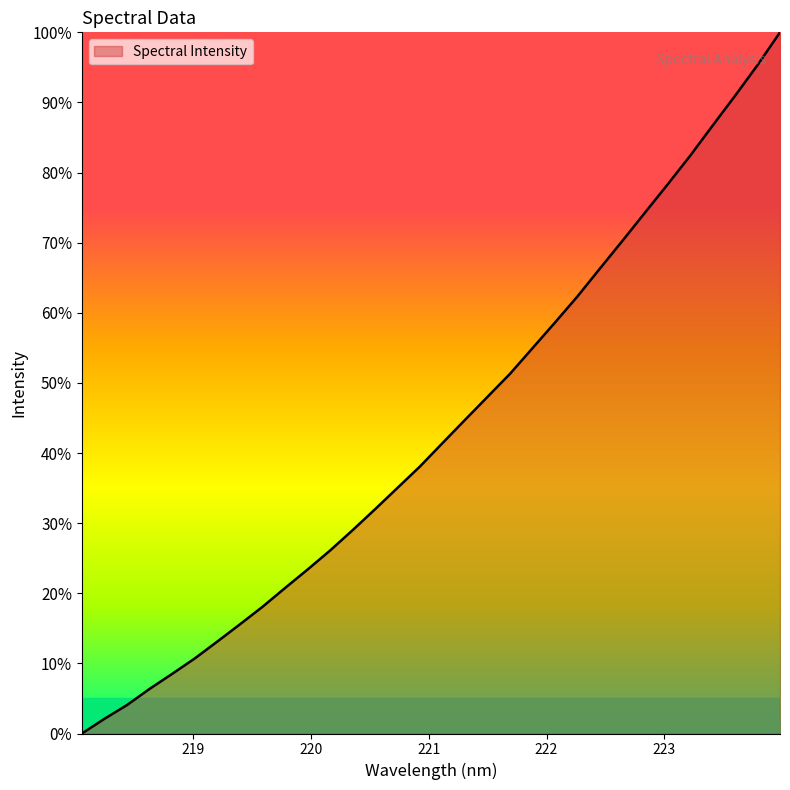

What is the sum of all values?

1388.5